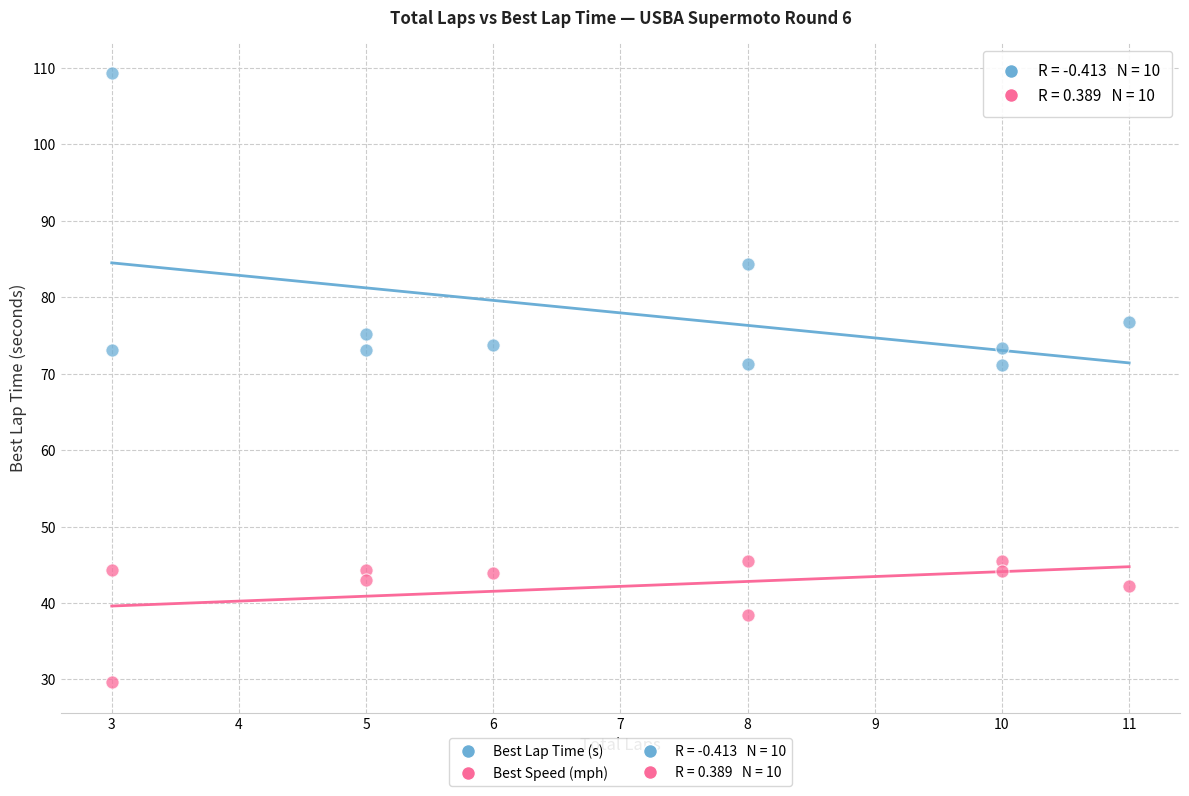

Which series has the widest spread of Y values?

Best Lap Time (s)